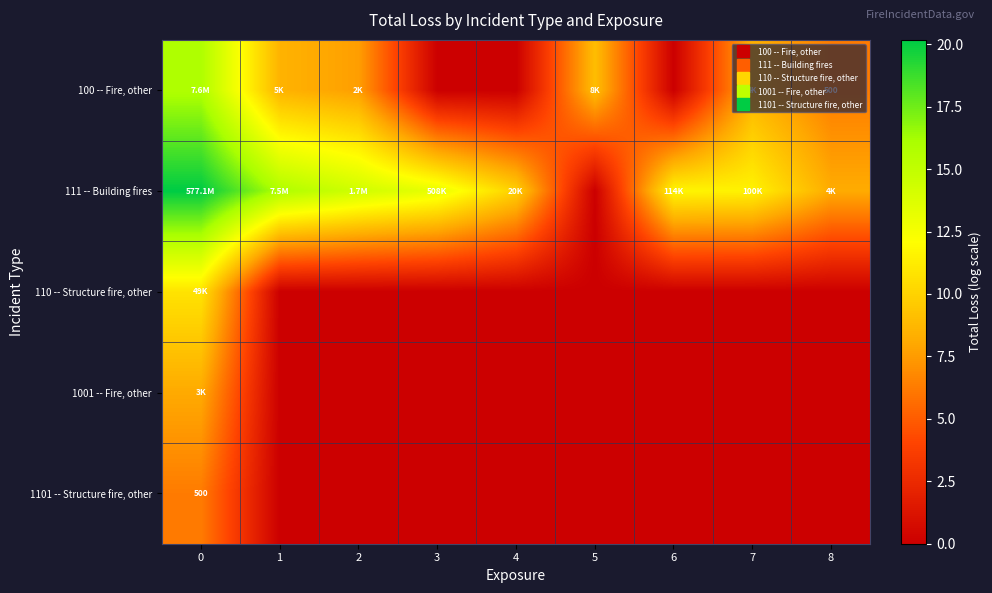

Which label corresponds to the smallest value in the chart?

3